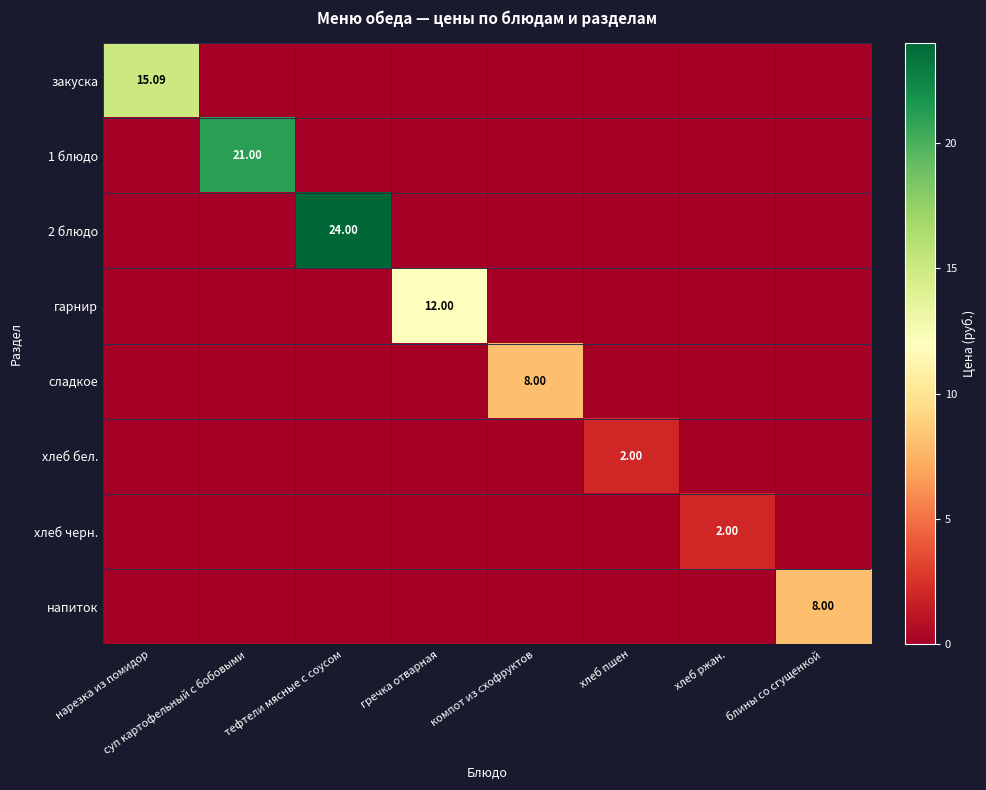

Between нарезка из помидор and суп картофельный с бобовыми, which series saw the biggest shift?

1 блюдо